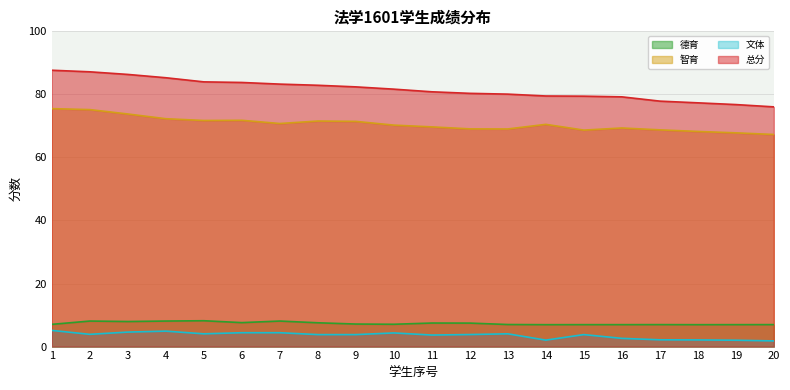

True or false: 总分 and 德育 cross at least once.

False